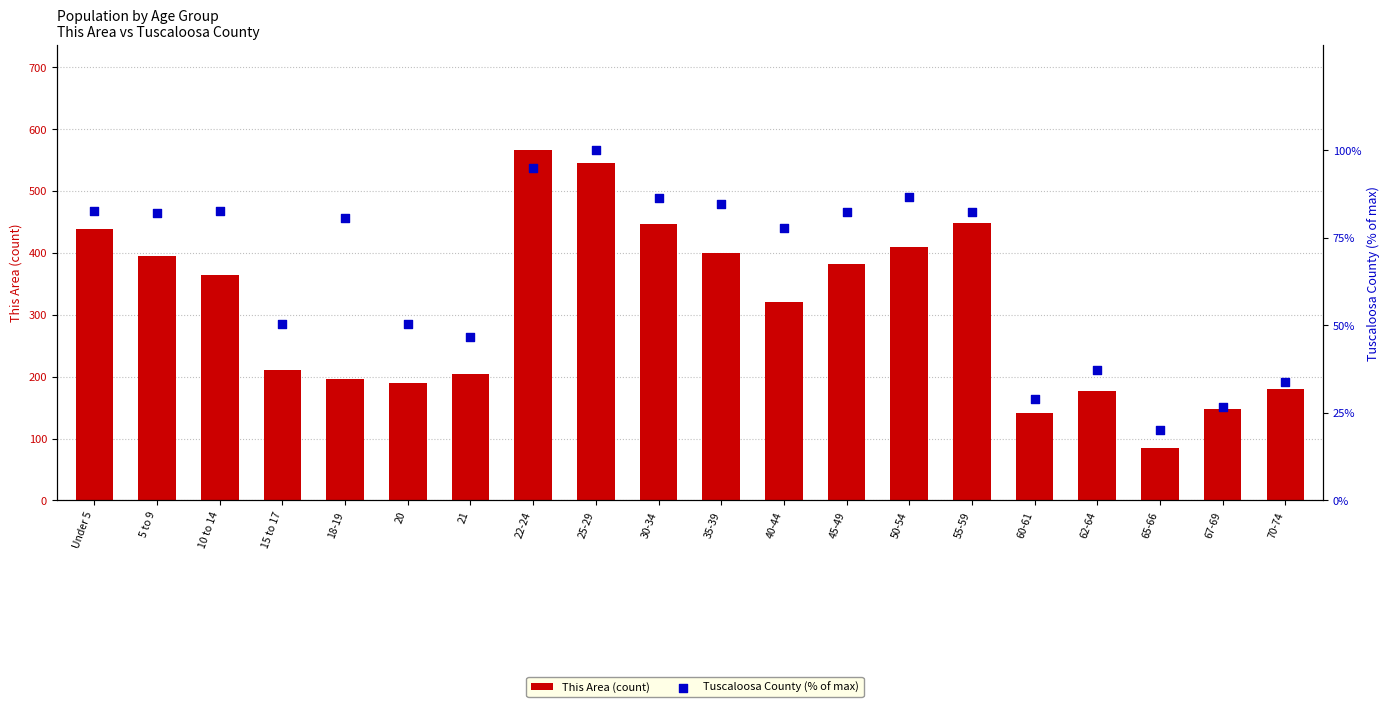

Is the value of Tuscaloosa County (% of max) at 10 to 14 greater than the value of This Area (count) at Under 5?

No